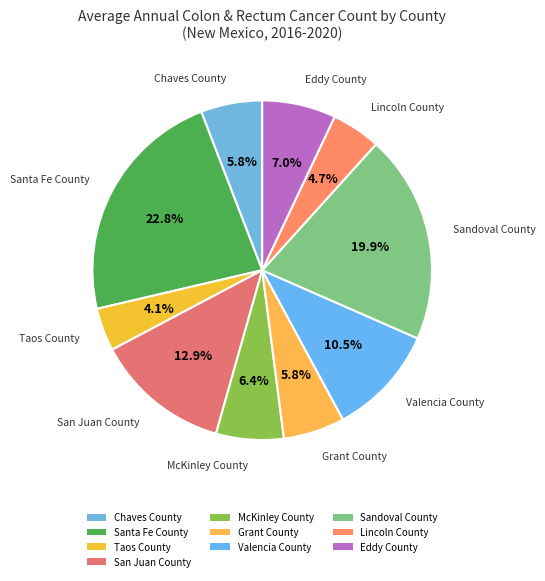

The Taos County slice represents 4% of the pie. True or false?

True